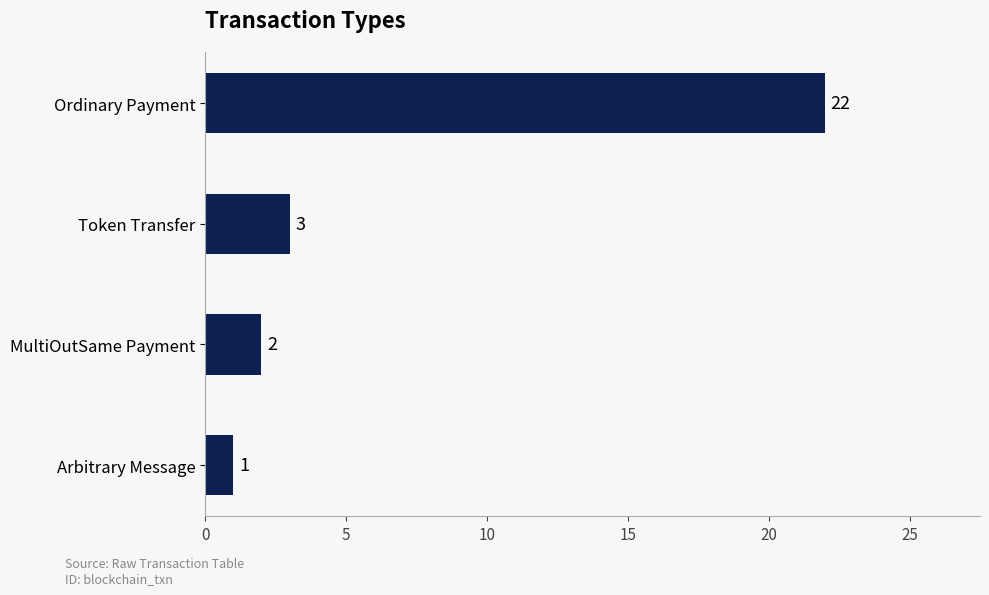

True or false: the data shows 2 at MultiOutSame Payment.

True